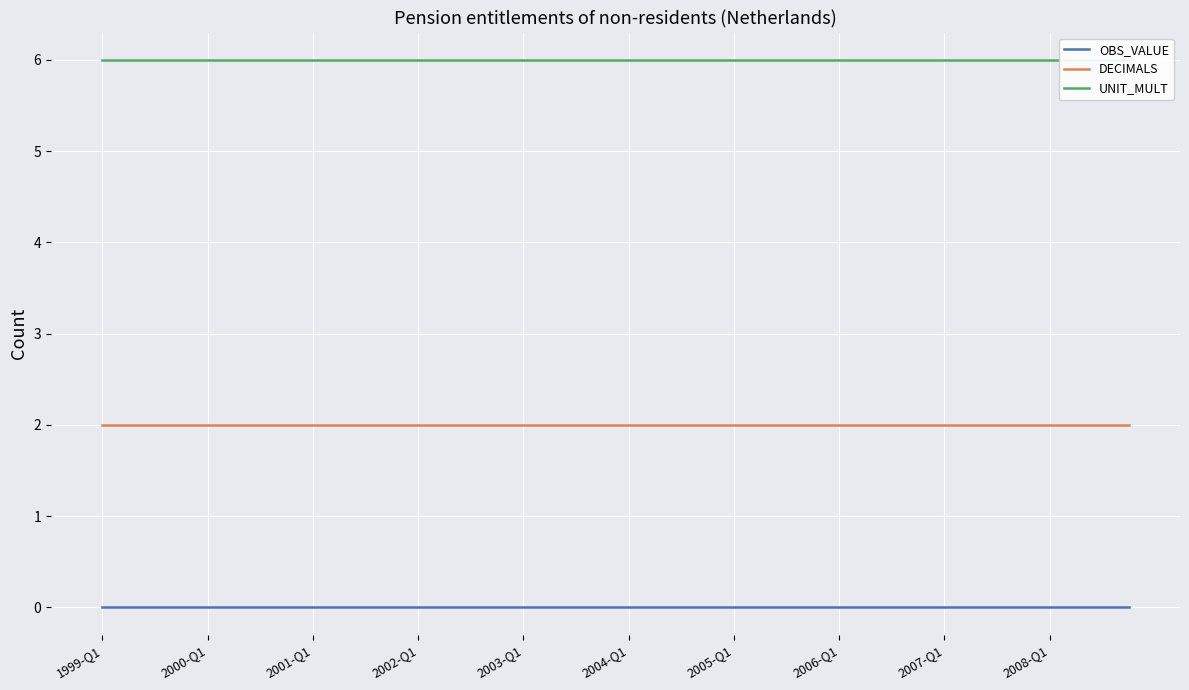

The value of OBS_VALUE at 17 is 0. True or false?

True